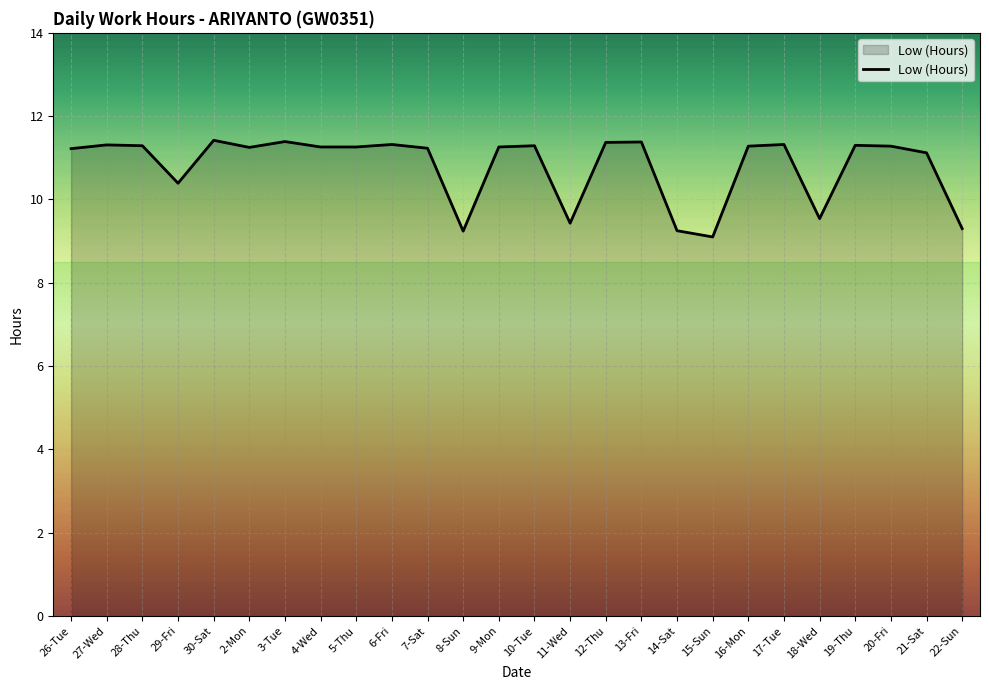

What is the ratio of the value at 16-Mon to the value at 11-Wed?

1.2